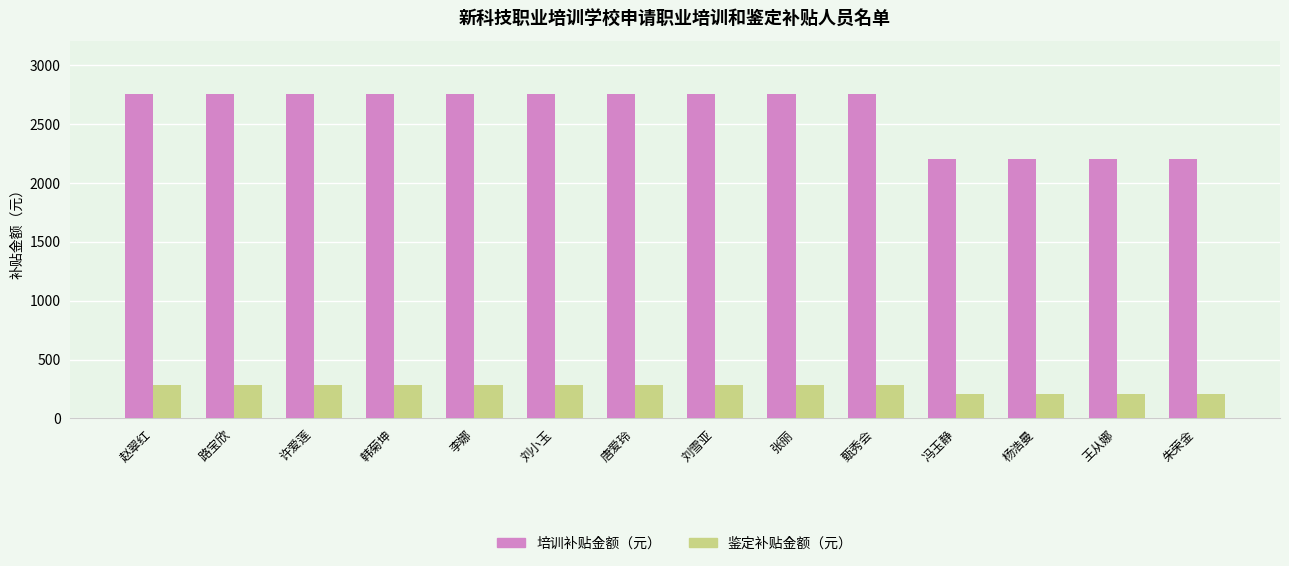

The 培训补贴金额（元） series shows 2200 at 朱荣金. True or false?

True